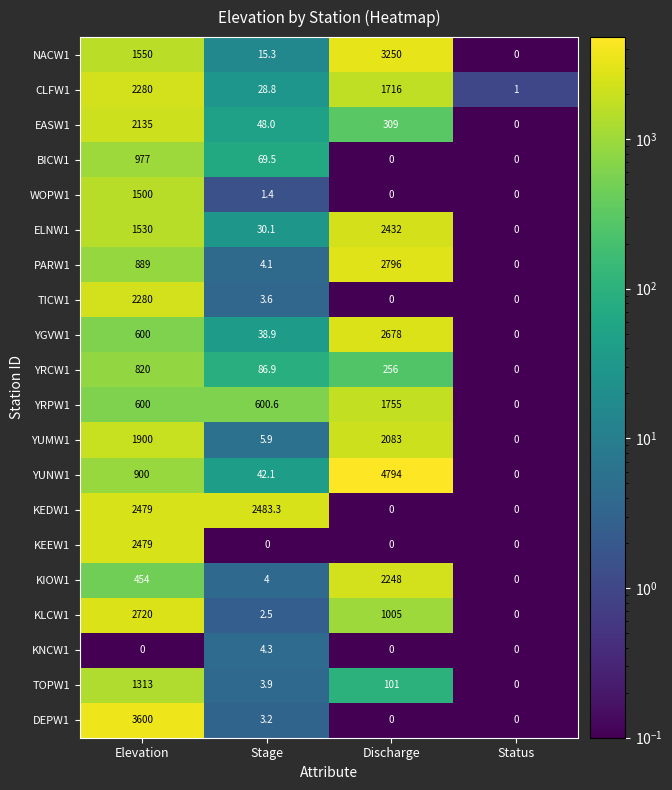

Which series has the largest total across all categories?

YUNW1